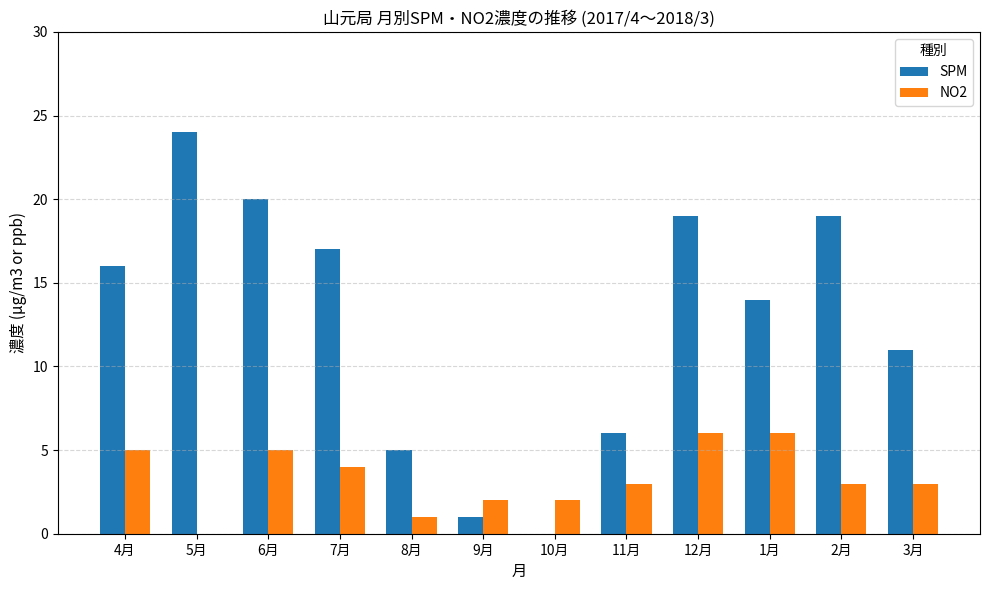

What is the greatest value displayed?

24